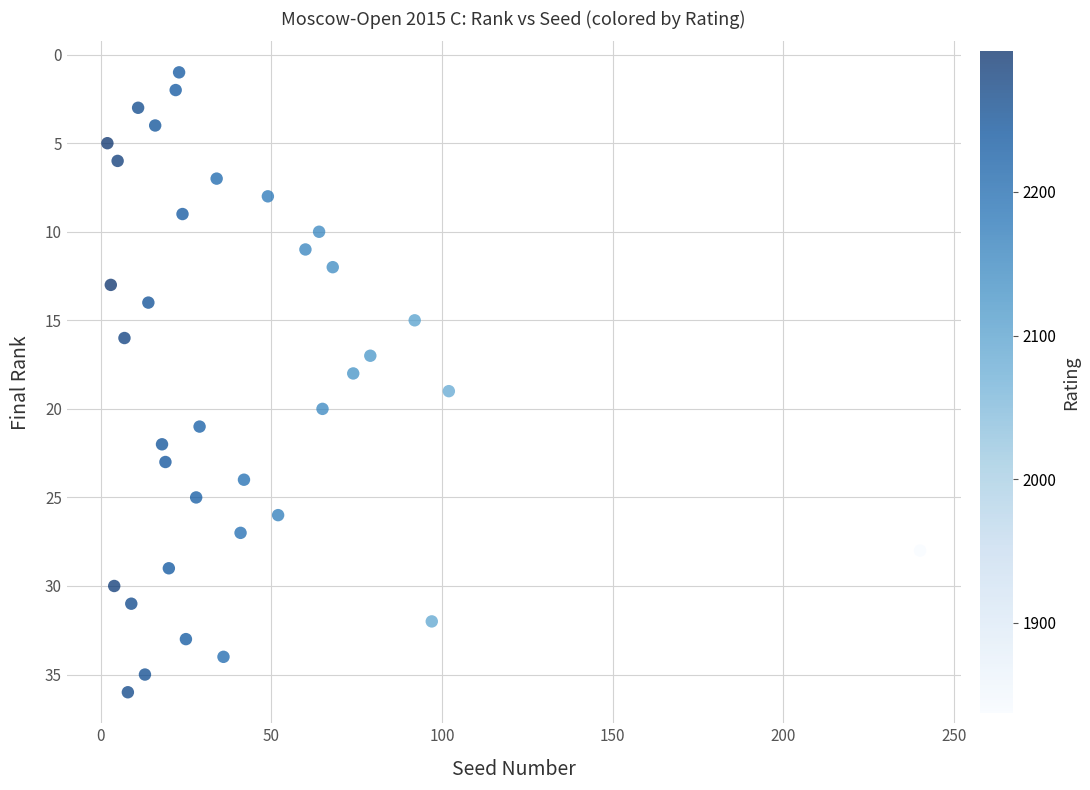

What is the range of X values (max minus min)?

238